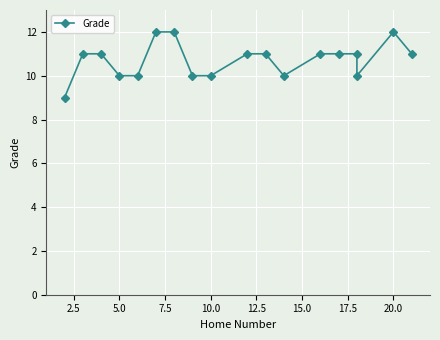

Reading left to right, extract all data points from this chart.

9	11	11	10	10	12	12	10	10	11	11	10	11	11	11	10	12	11